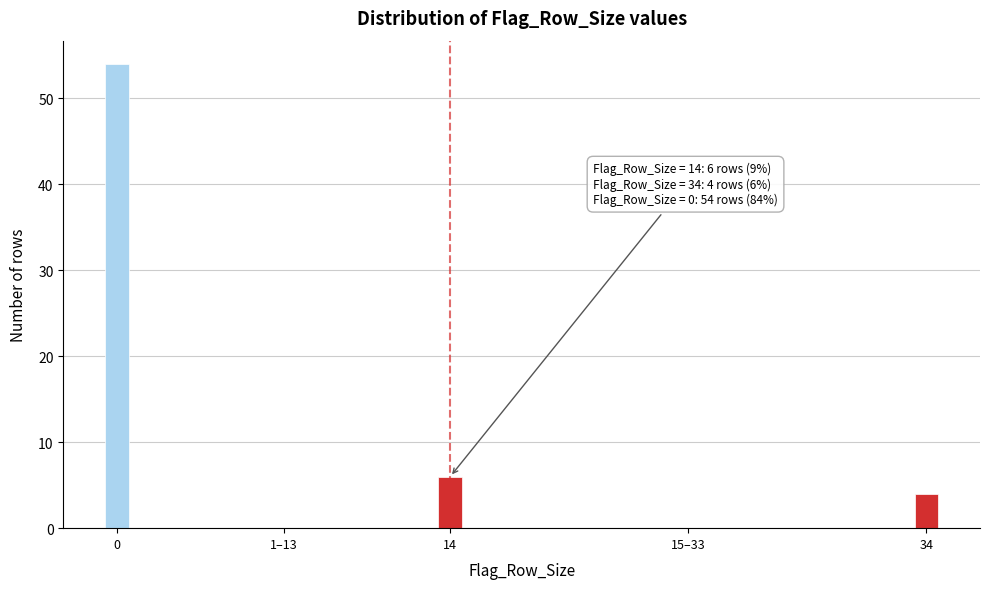

Reading left to right, list all the values displayed in this chart.

0=54	1–13=0	14=6	15–33=0	34=4